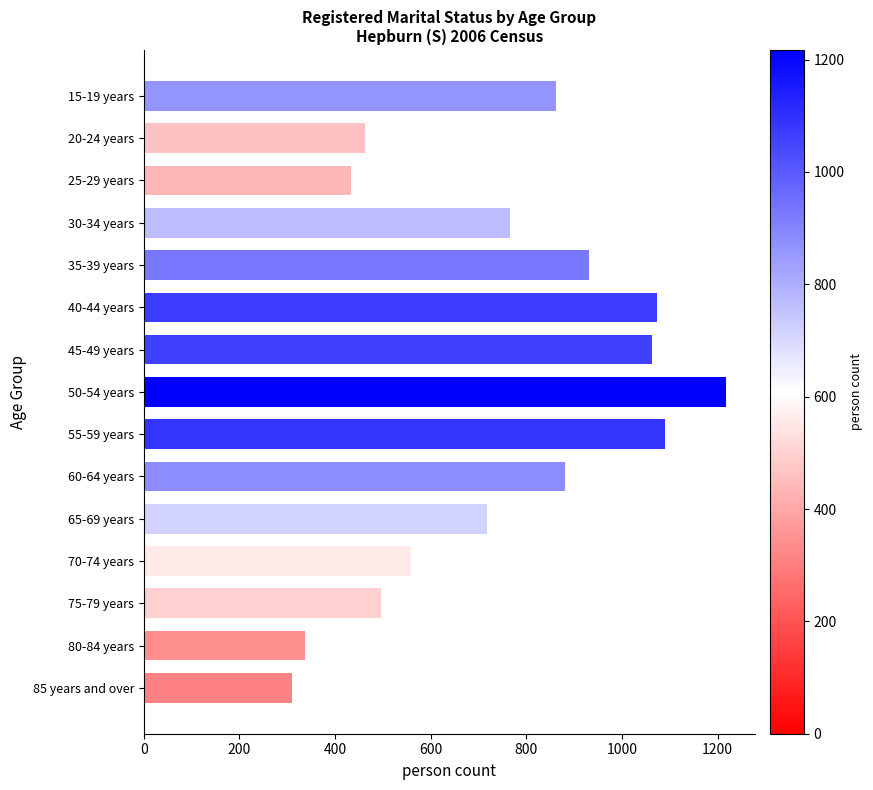

Which label corresponds to the largest value in the chart?

50-54 years